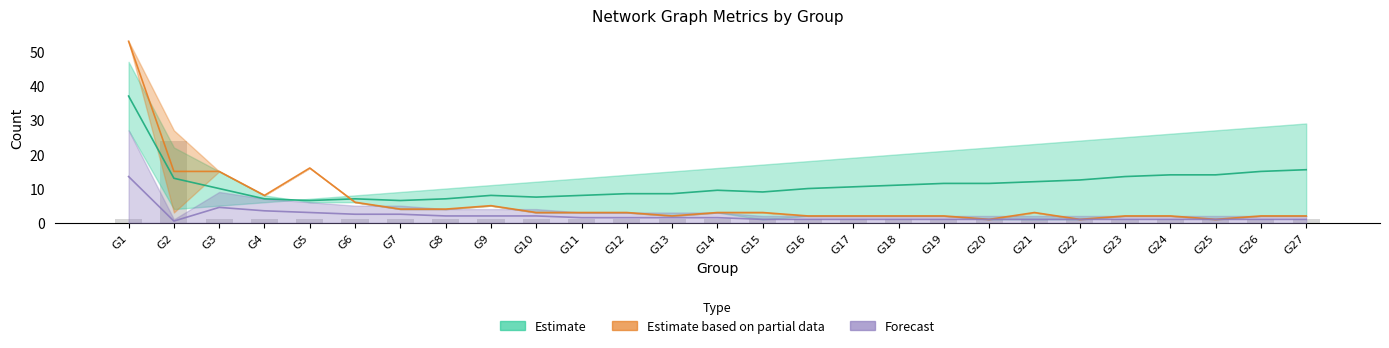

Between G8 and G11, which is larger?

G8